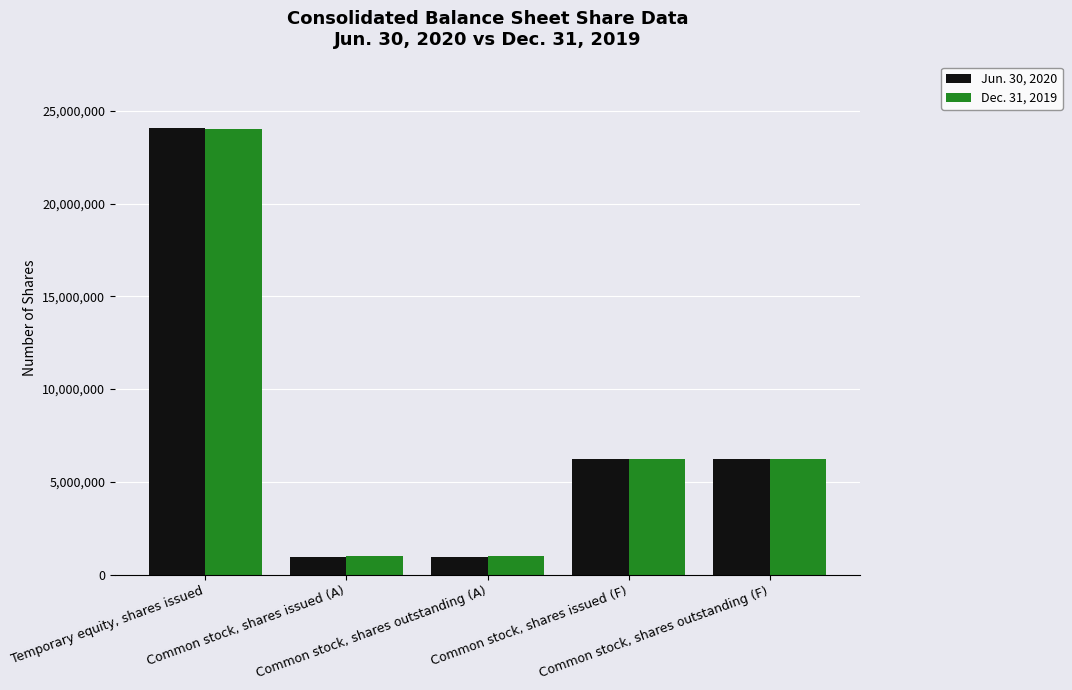

What position from the left is Common stock, shares outstanding (F)?

5